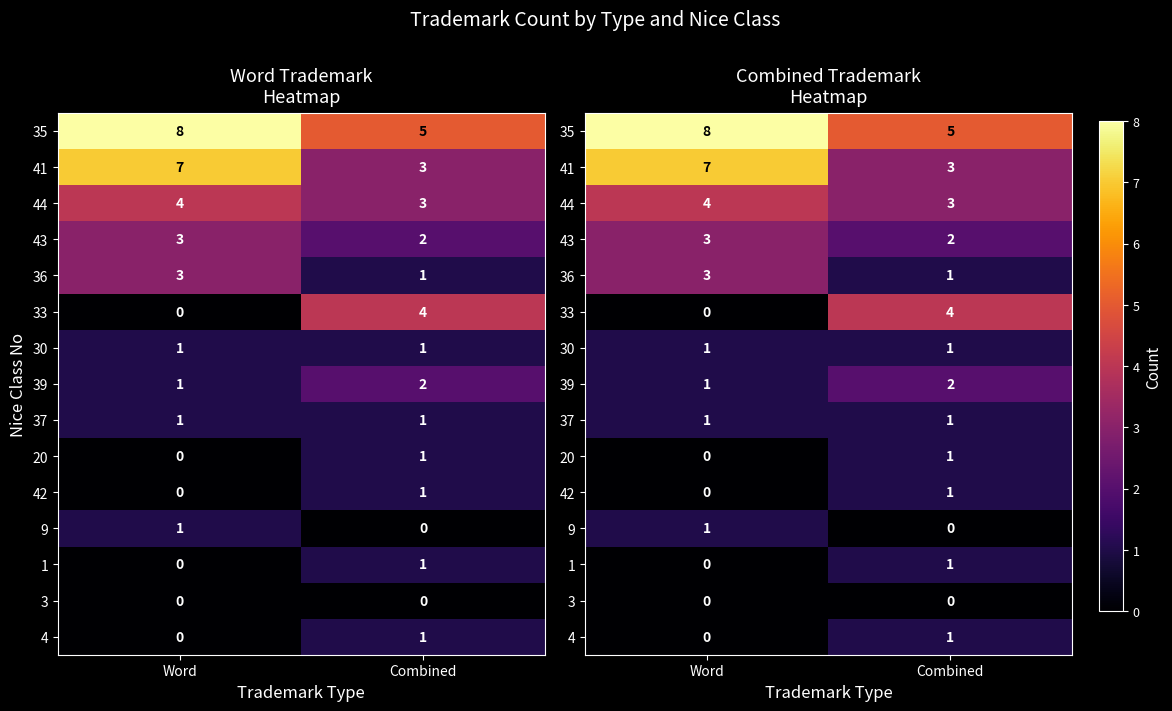

How many 9 values are between 0 and 1?

2